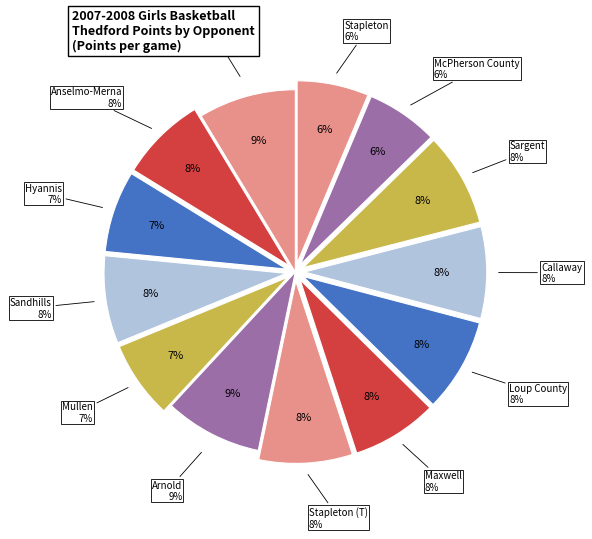

The W slice represents 75% of the pie. True or false?

False